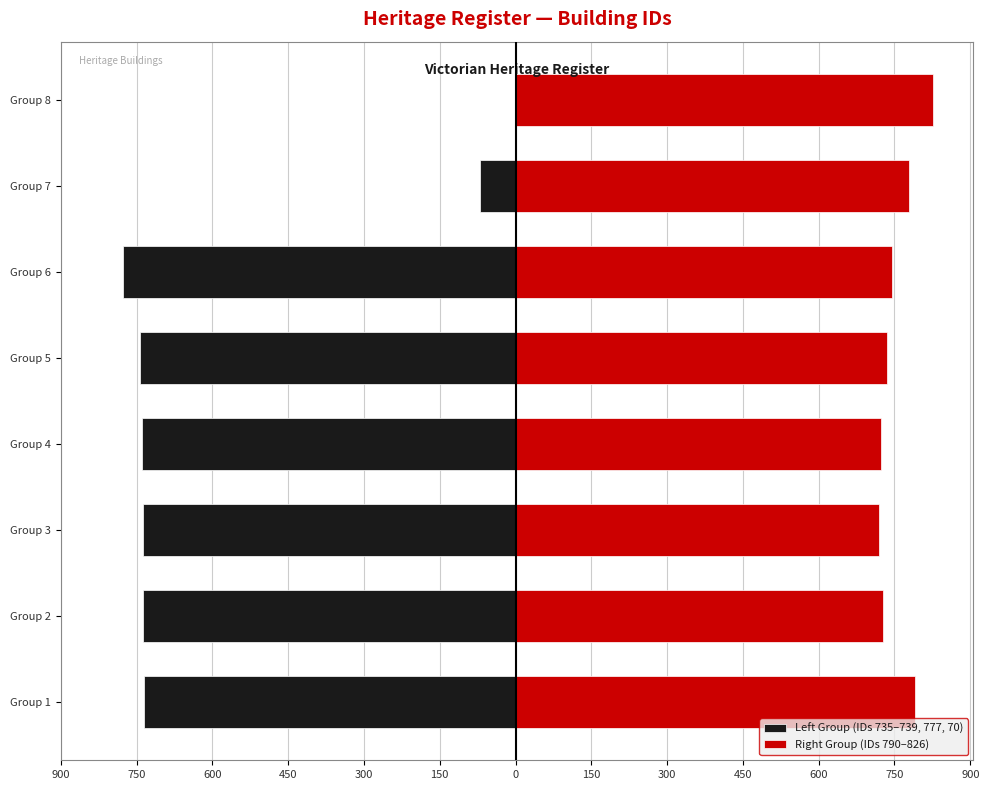

Is the value of Right Group (IDs 790–826) at Group 6 greater than the value of Left Group (IDs 735–739, 777, 70) at Group 8?

Yes